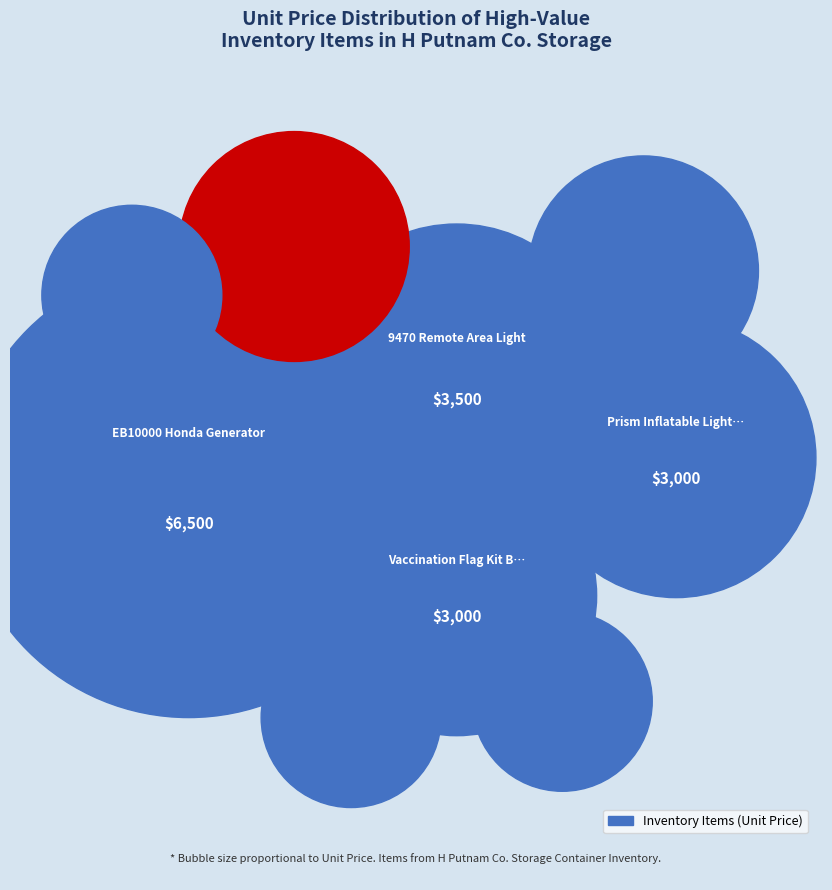

Does any single category account for the majority?

No